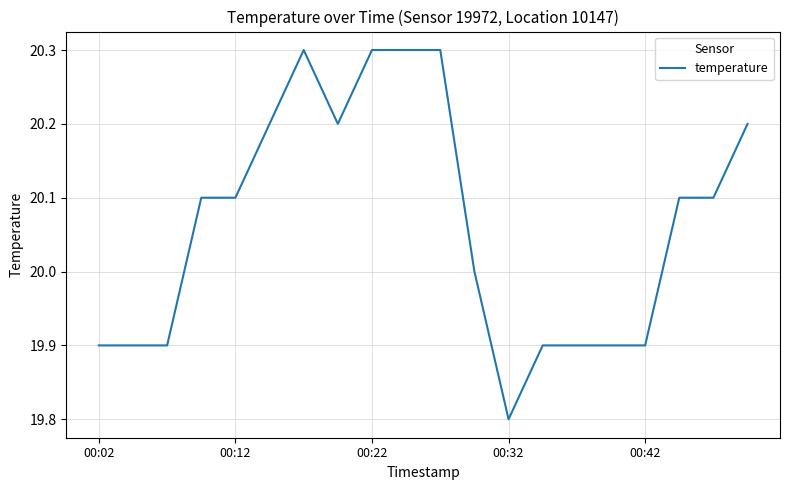

What is the difference between the maximum and minimum values?

0.5